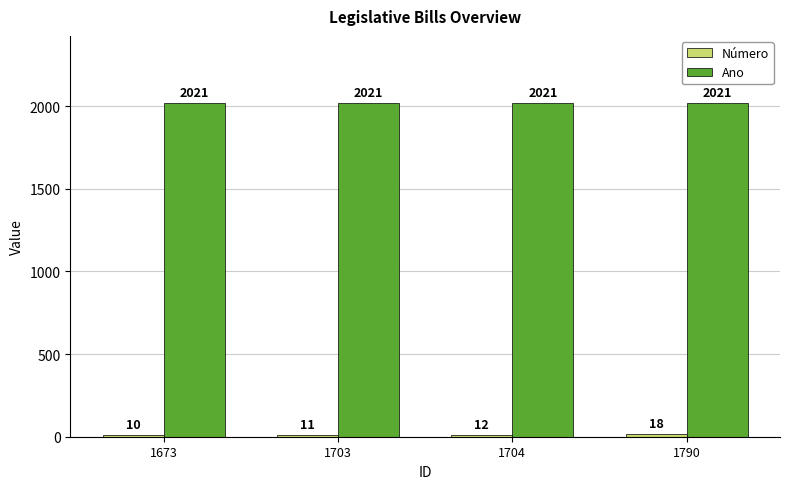

The value of Ano at 1704 is 1355. True or false?

False